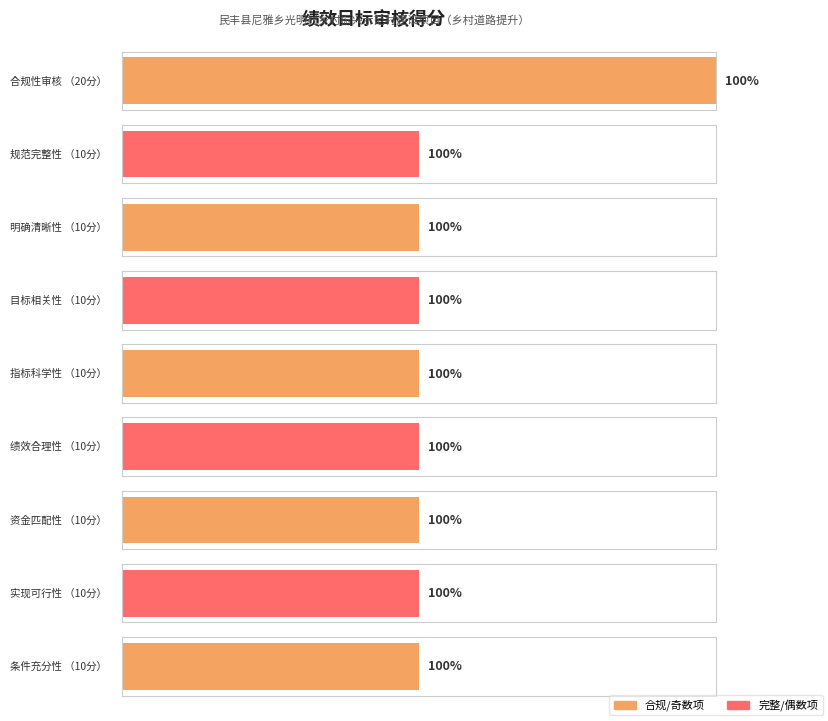

What is the label of the 3rd bar from the right?

资金匹配性
（10分）